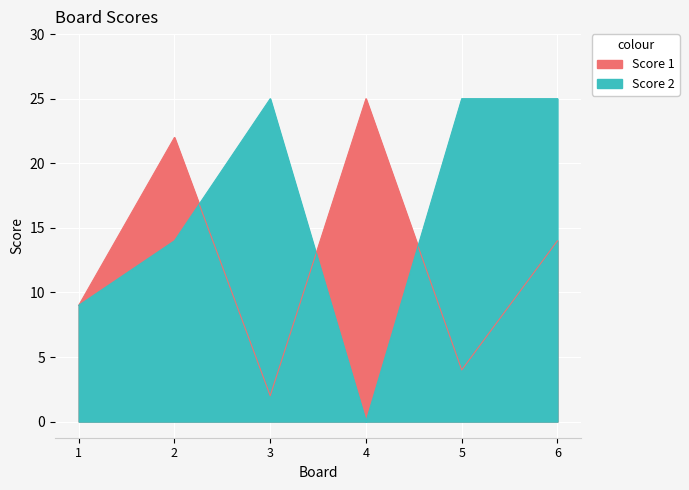

What is the sum of all Score 2 values?

98